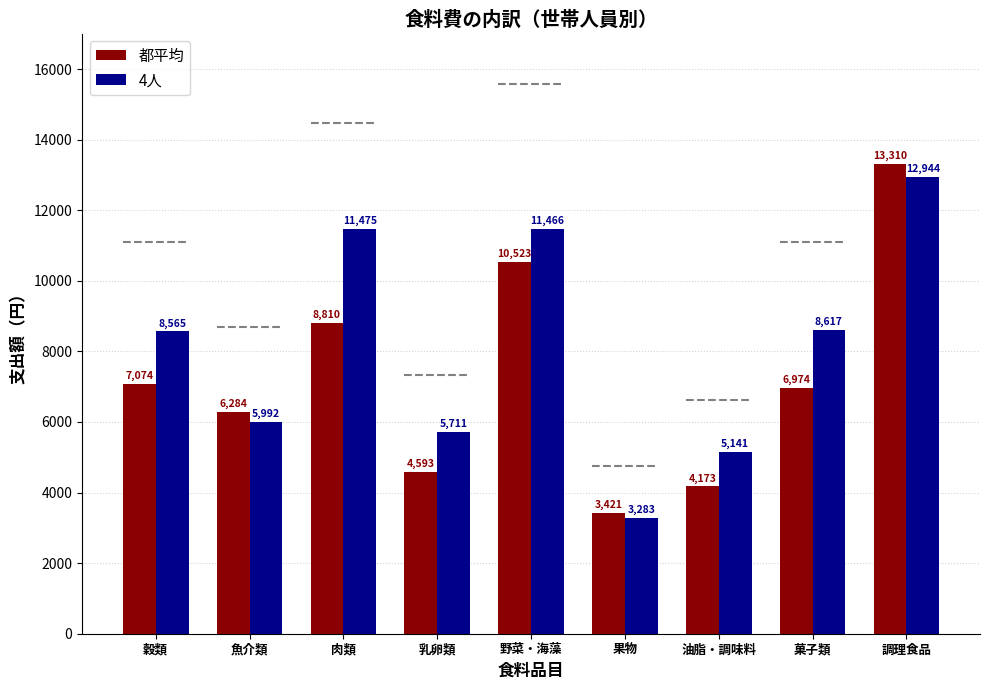

Between 肉類 and 野菜・海藻, which is larger?

野菜・海藻